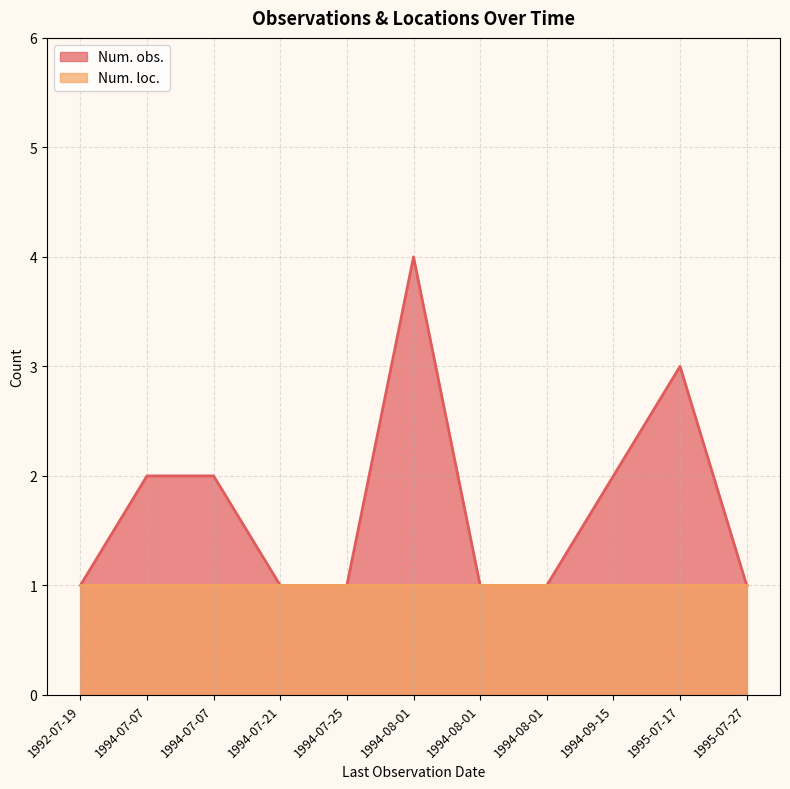

What is the difference between the maximum and minimum values?

3